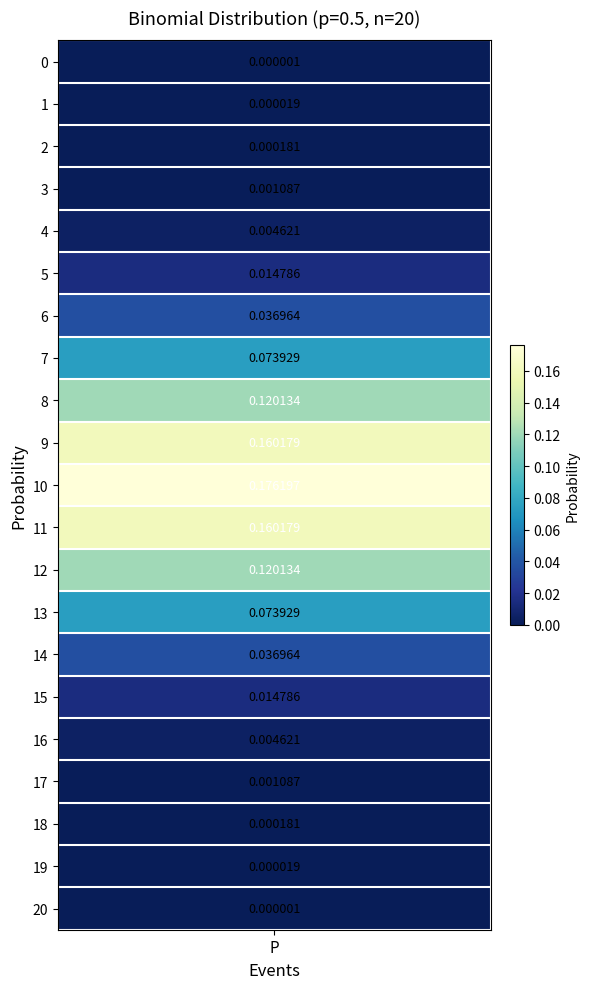

Reading left to right, list all the values displayed in this chart.

0=0.0	1=0.0	2=0.0	3=0.0	4=0.0	5=0.0	6=0.0	7=0.1	8=0.1	9=0.2	10=0.2	11=0.2	12=0.1	13=0.1	14=0.0	15=0.0	16=0.0	17=0.0	18=0.0	19=0.0	20=0.0